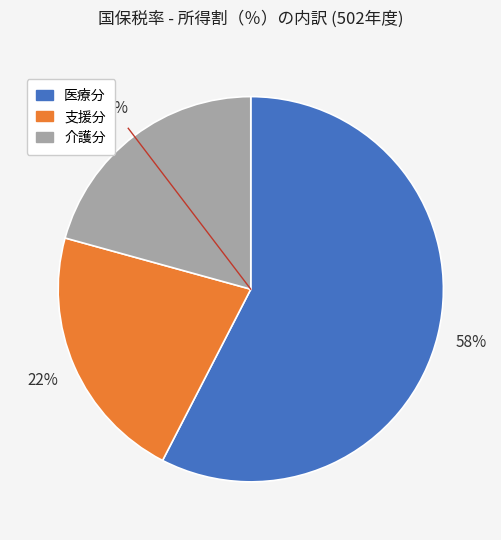

To the nearest percent, what percentage of the pie is 介護分?

21%